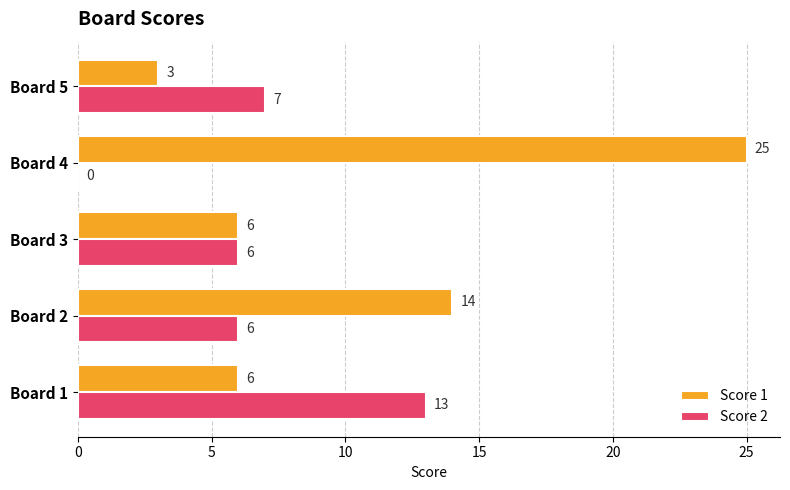

What is the sum of all Score 2 values?

32